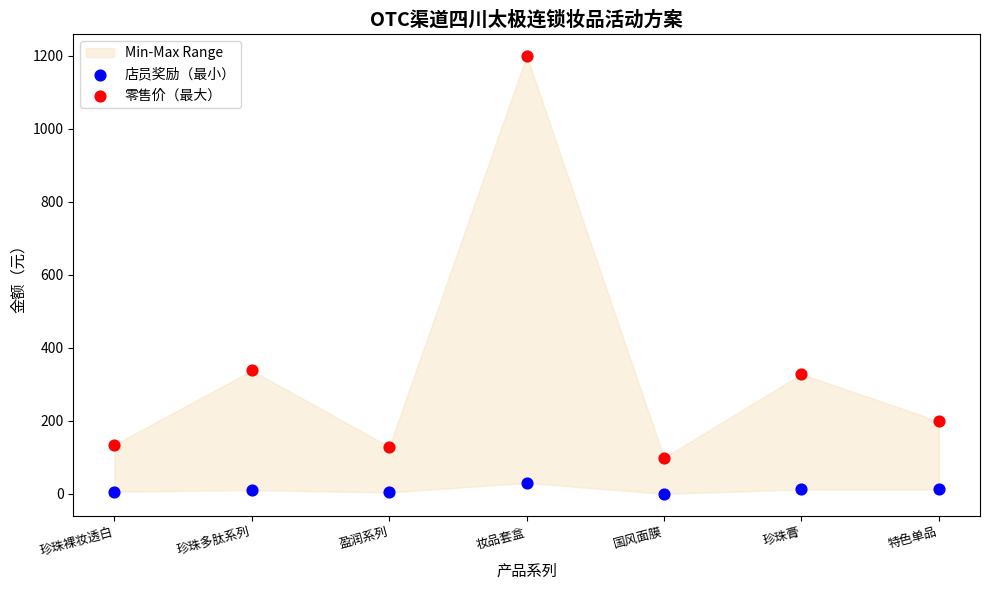

Which series reaches the maximum Y coordinate?

零售价（最大）